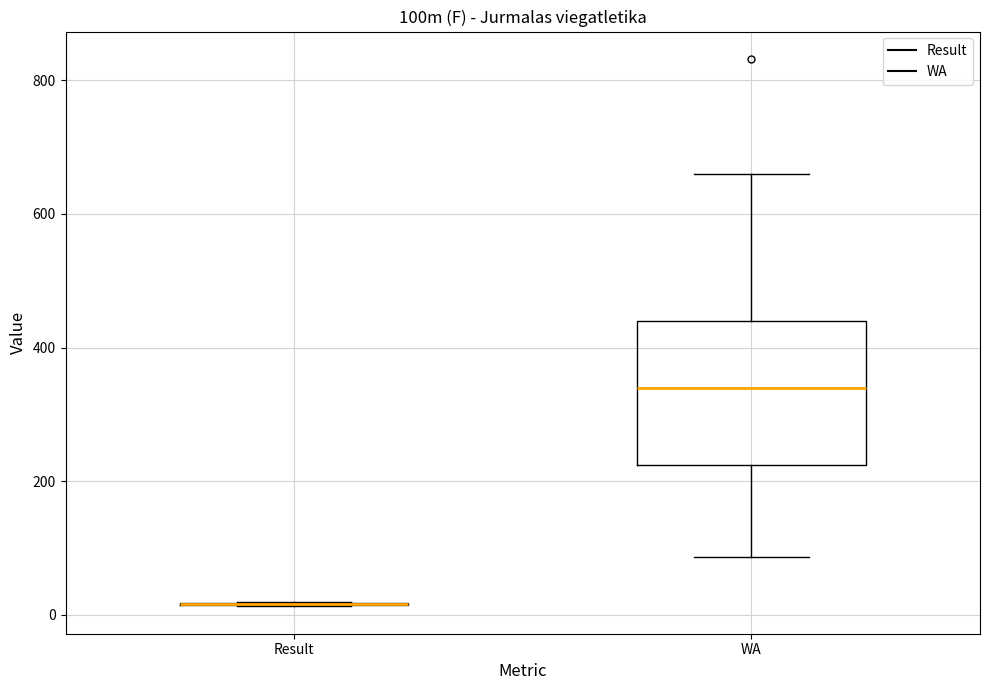

Reading left to right, transcribe this box plot: for each box, give where its median line is, the range the box spans, and where its two whiskers end, as read against the y-axis. The values are not printed on the chart, so give them approximately, as read against the axis.

Result: box collapsed to a line at 20, whiskers 20 to 20
WA: median 340, box 220 to 440, whiskers 80 to 660